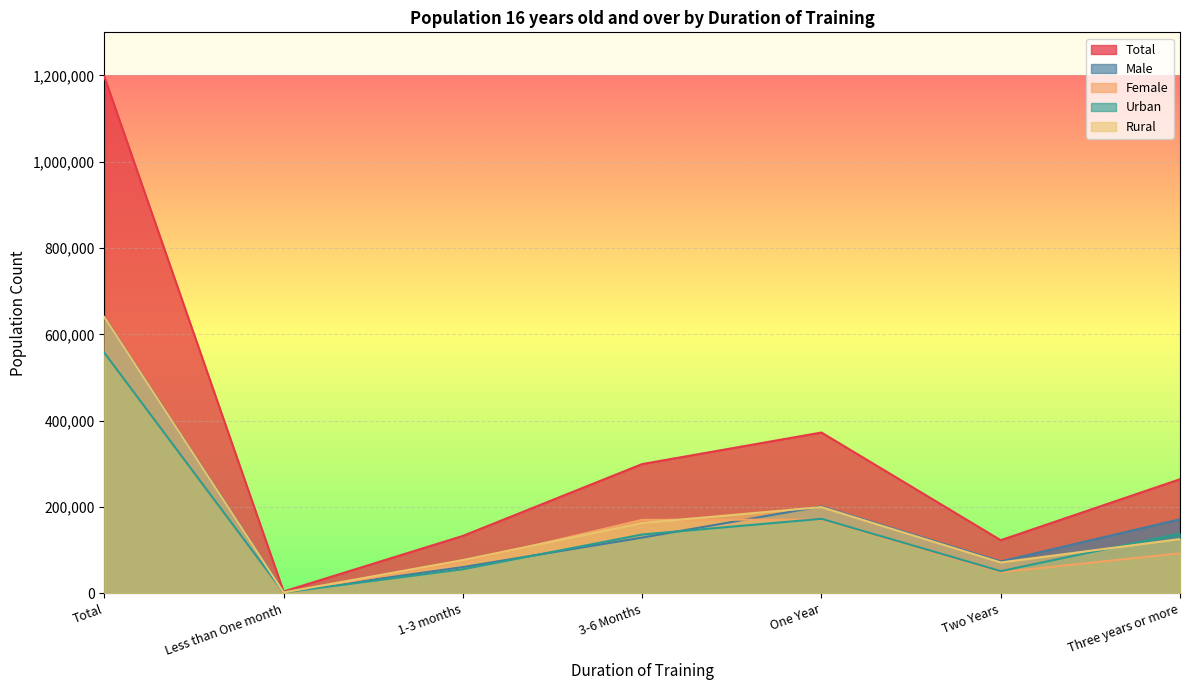

Rank the series by their maximum value, from lowest to highest.

Female, Urban, Rural, Male, Total